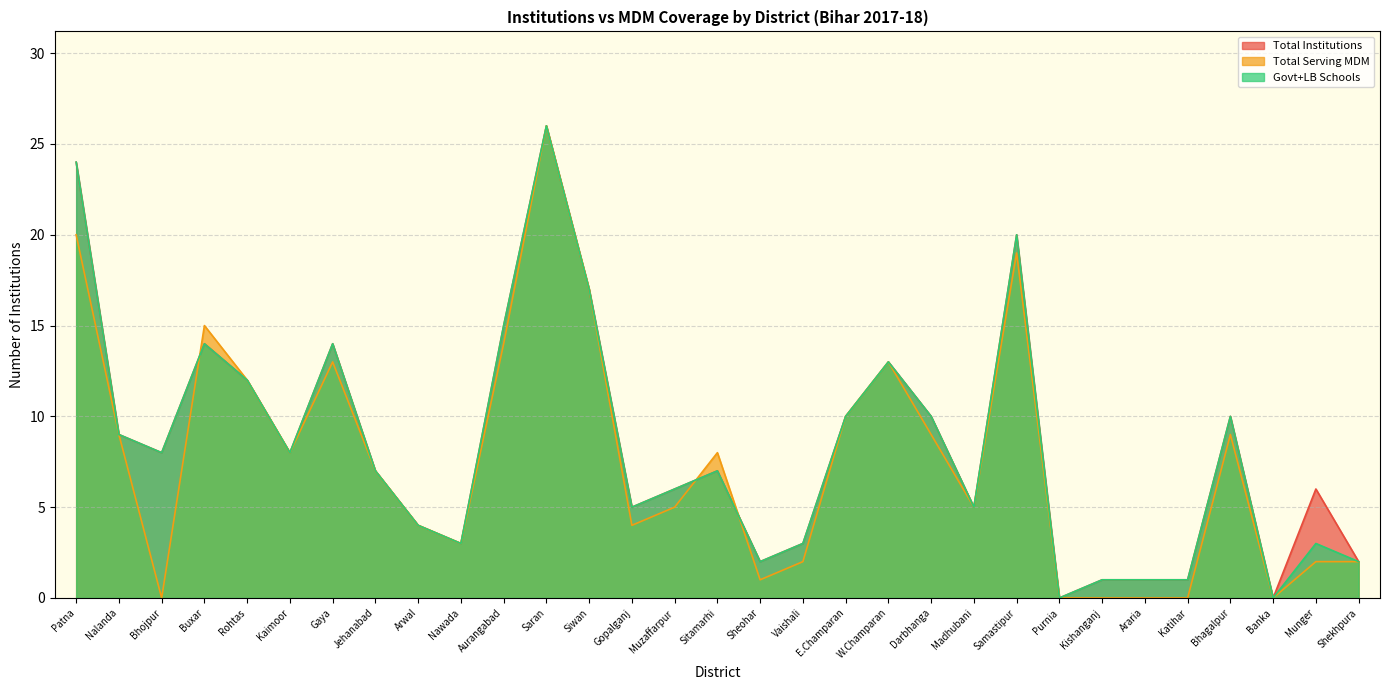

Where do Total Institutions and Total Serving MDM first cross each other?

Bhojpur and Buxar